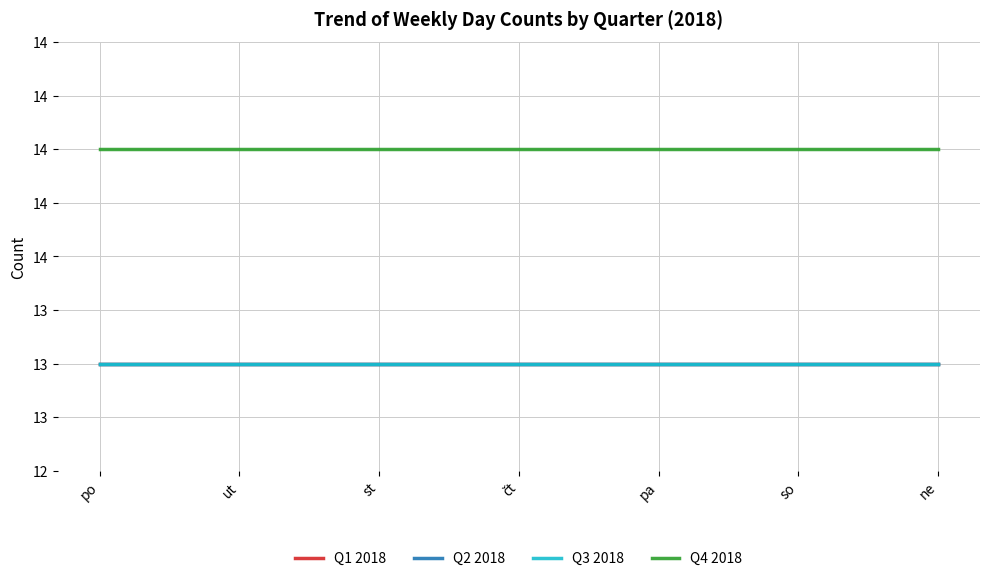

At how many categories does at least one series exceed 13?

7